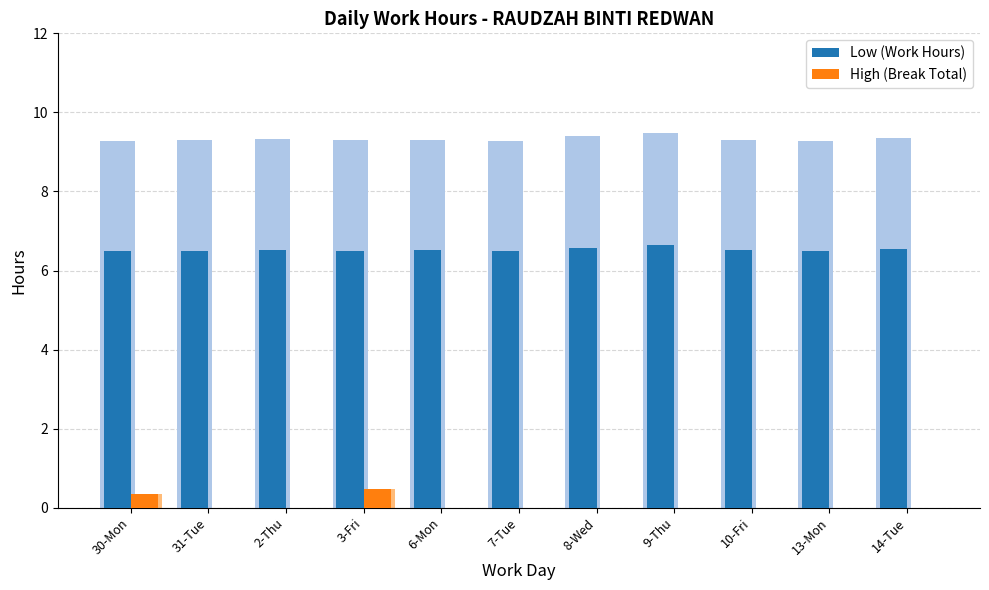

What is the label of the 5th bar from the right?

8-Wed